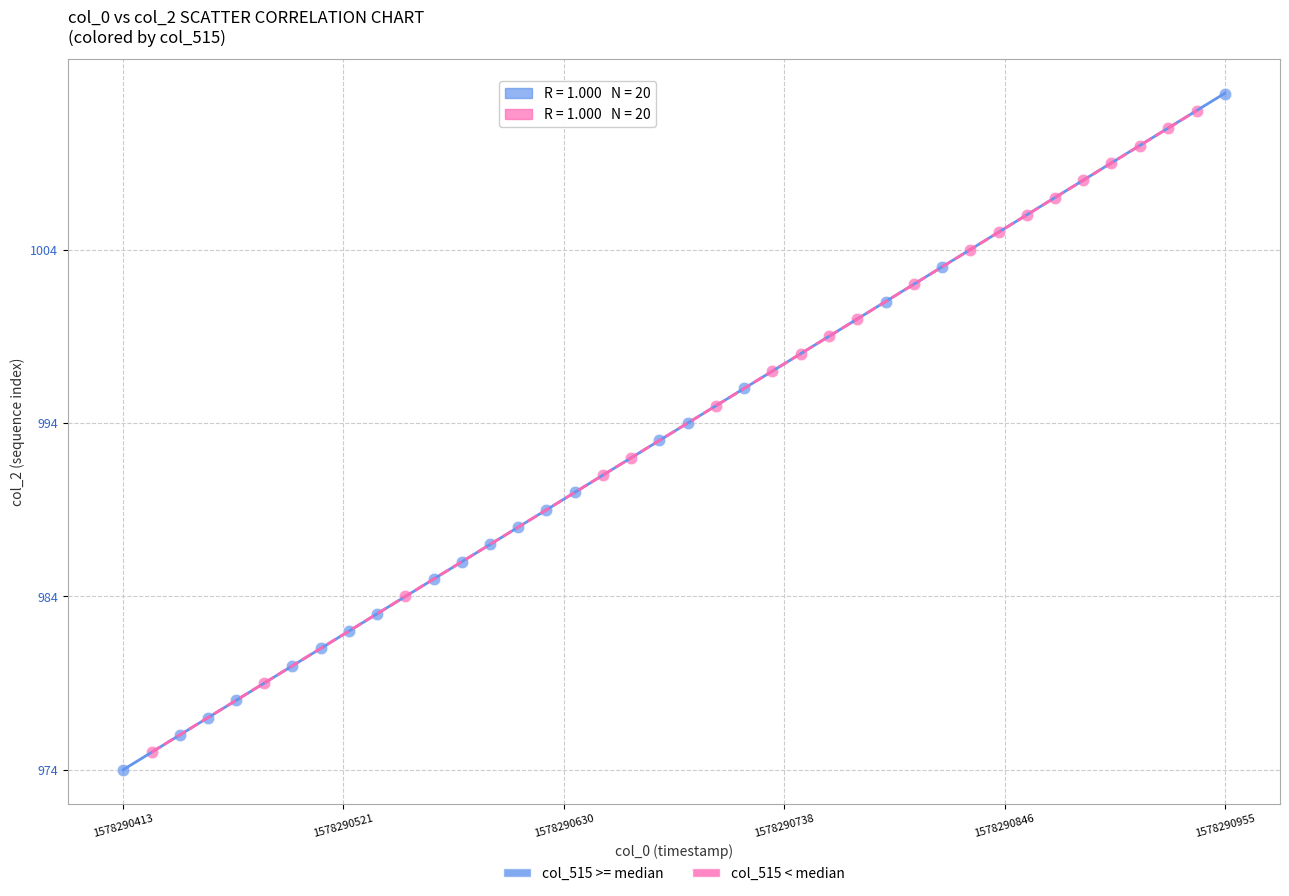

Which series has the widest spread of Y values?

col_515 >= median